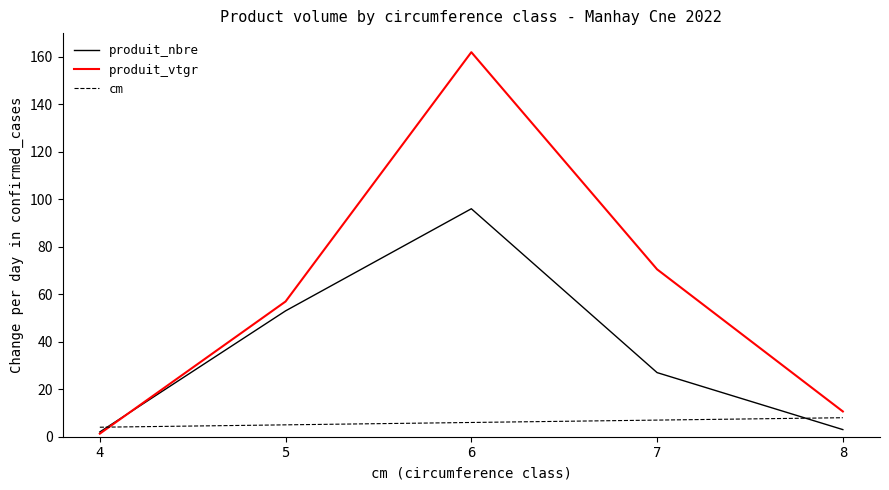

What is the sum of all cm values?

30.0